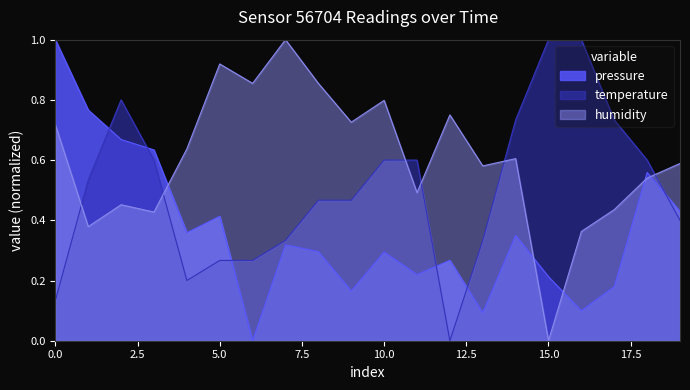

What is the sum of the temperature values at 08:00 and 02:00?

1.3